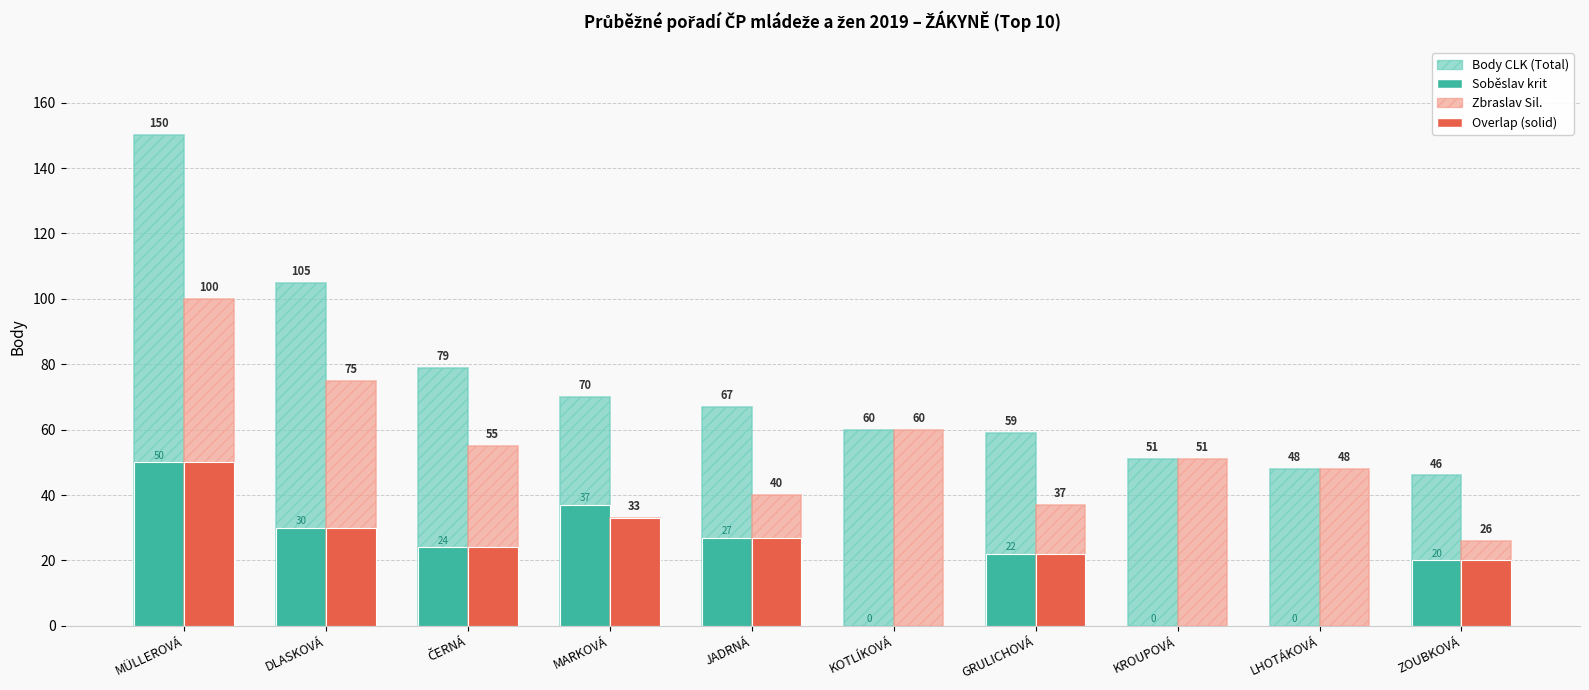

At which category does the chart reach its peak across all series?

MÜLLEROVÁ